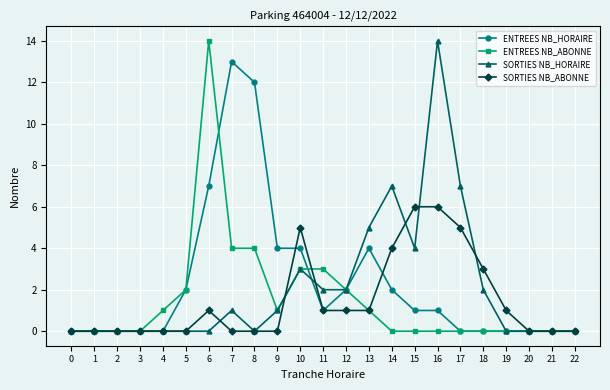

True or false: SORTIES NB_ABONNE and ENTREES NB_HORAIRE intersect in this chart.

True